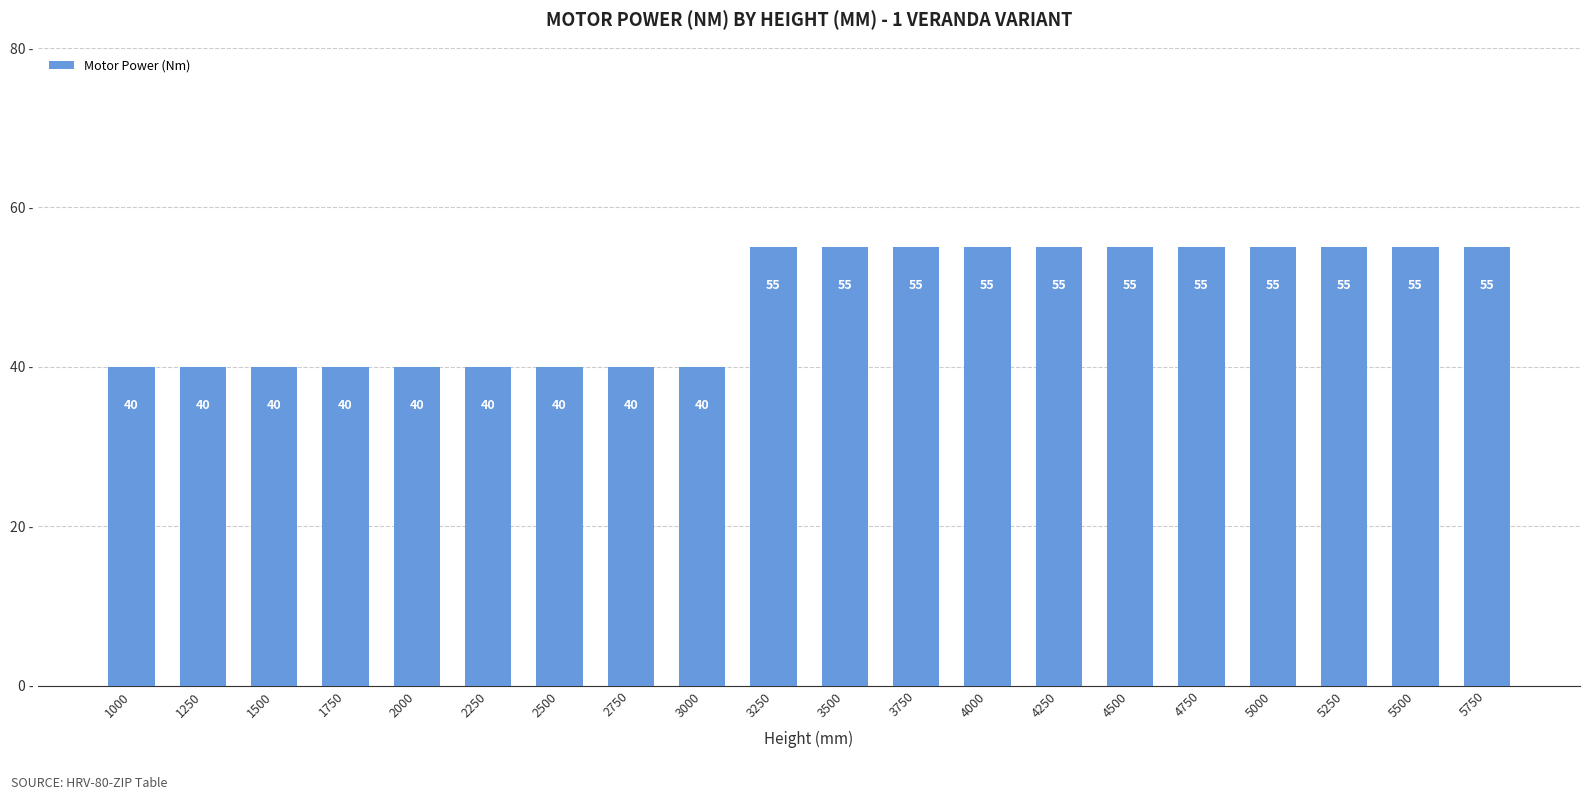

What is the difference between the maximum and second lowest values?

15